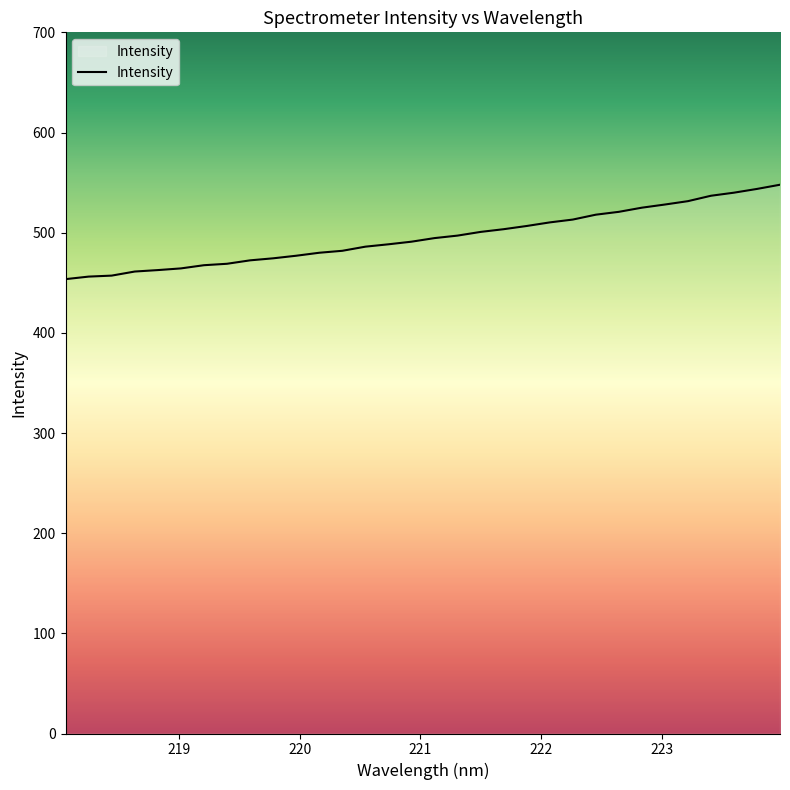

How many series are shown in this chart?

1